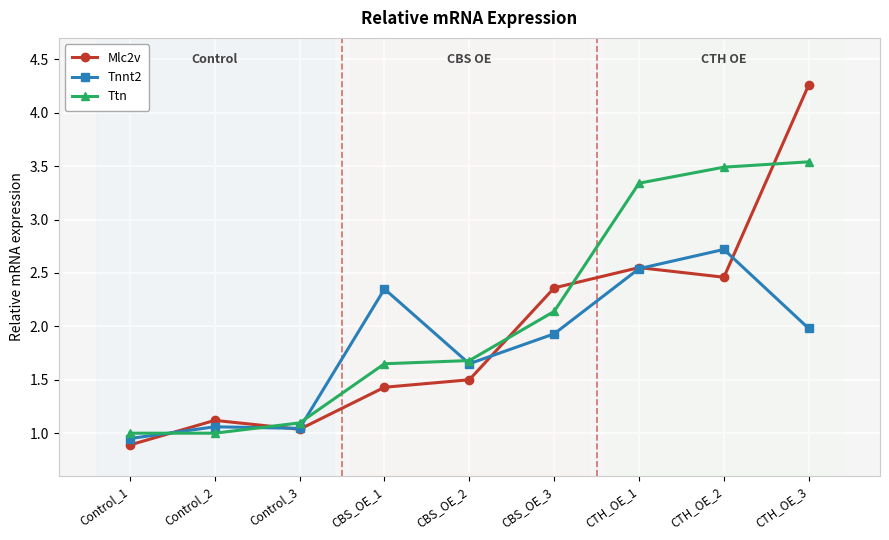

Does the chart have visible grid lines?

Yes